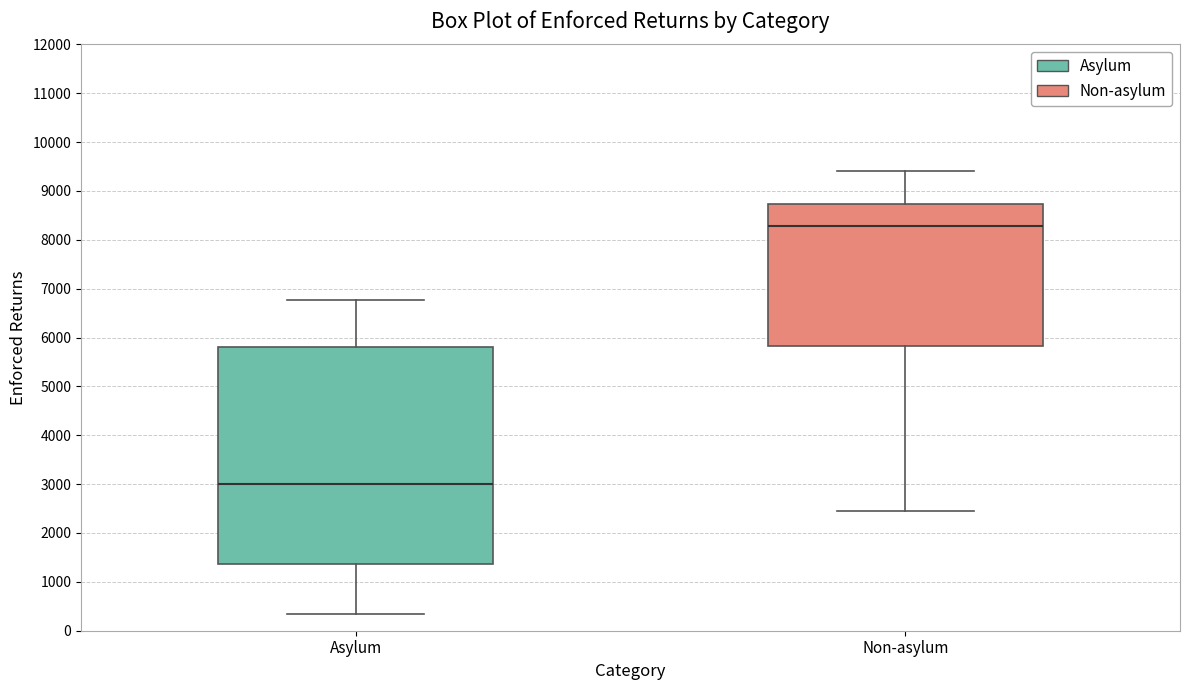

Where does the lower whisker of the box for Asylum end on the y-axis? The values are not printed on the chart, so give them approximately, as read against the axis.

300